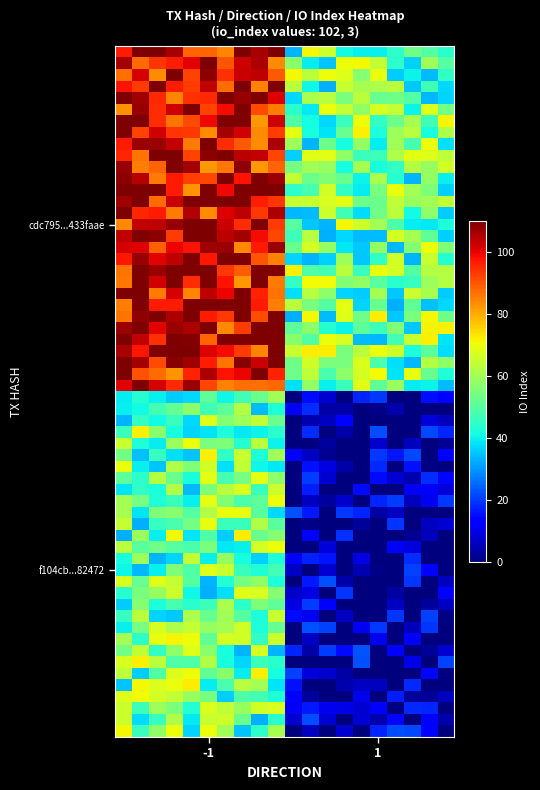

Which series has the largest total across all categories?

cdc795e44f5e89efcbc766b180e56e19433faae